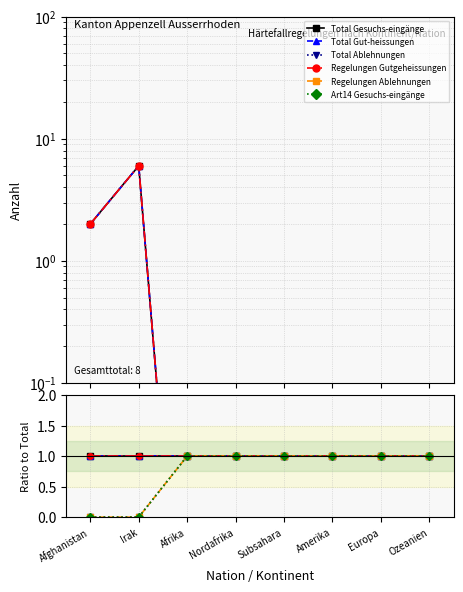

Reading left to right, list all the values displayed in this chart.

Total Gesuchs-eingänge: 1	1	1	1	1	1	1	1
Total Gut-heissungen: 1	1	1	1	1	1	1	1
Total Ablehnungen: 0	0	1	1	1	1	1	1
Regelungen Gutgeheissungen: 1	1	1	1	1	1	1	1
Regelungen Ablehnungen: 0	0	1	1	1	1	1	1
Art14 Gesuchs-eingänge: 0	0	1	1	1	1	1	1